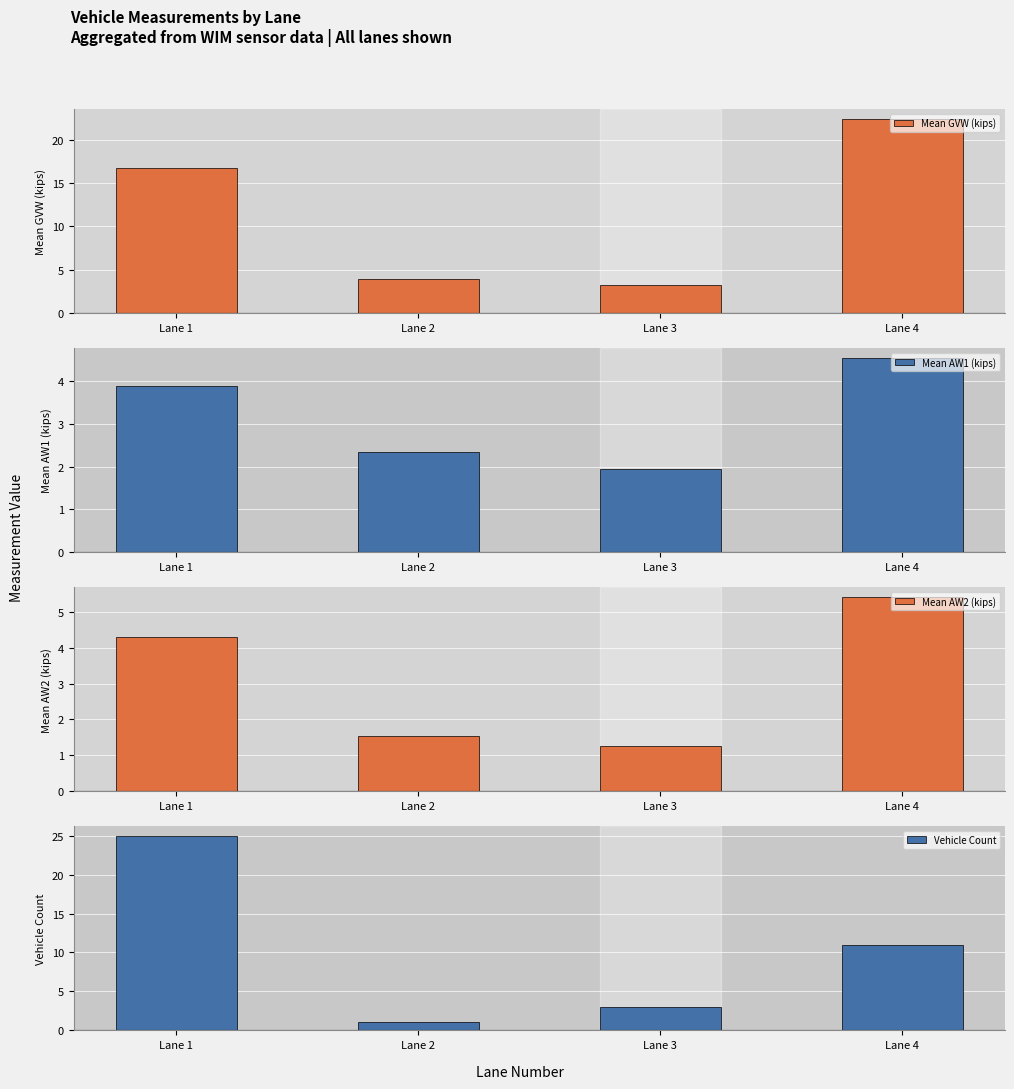

What is the difference between the Mean AW1 (kips) values at Lane 3 and Lane 2?

0.4